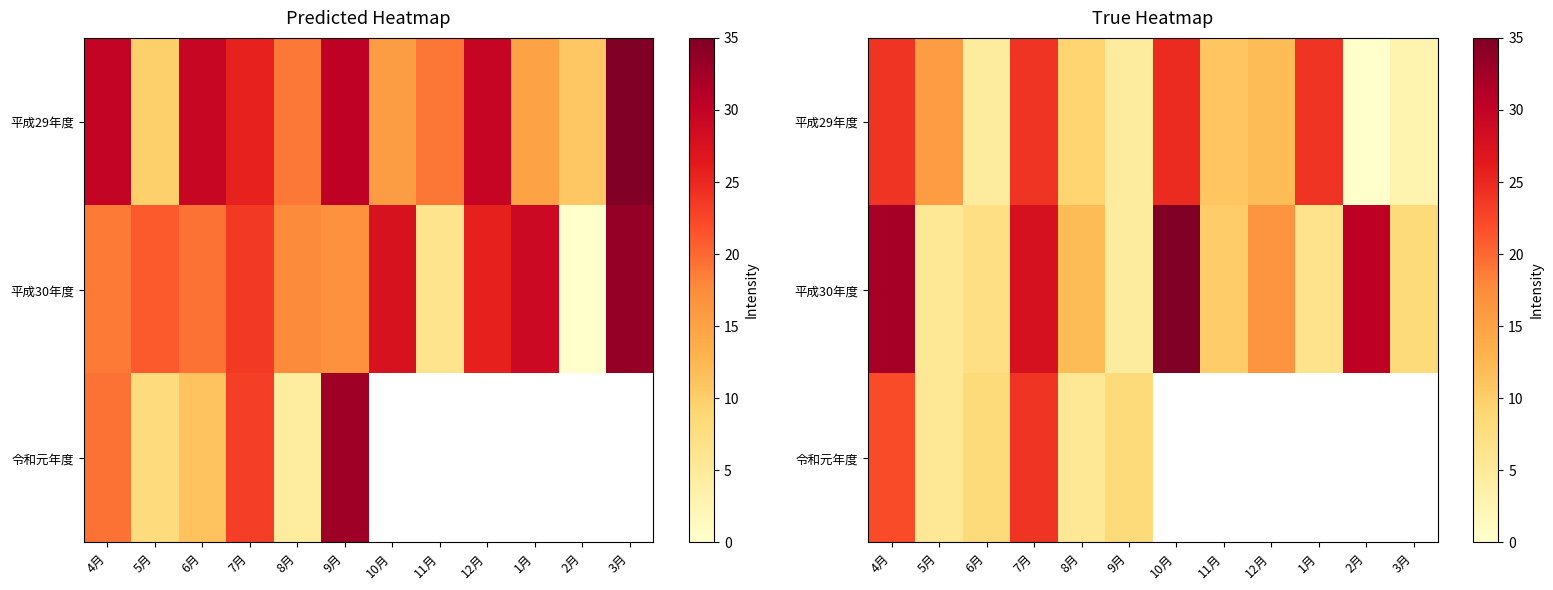

How many data points in 平成30年度 are above 11?

6